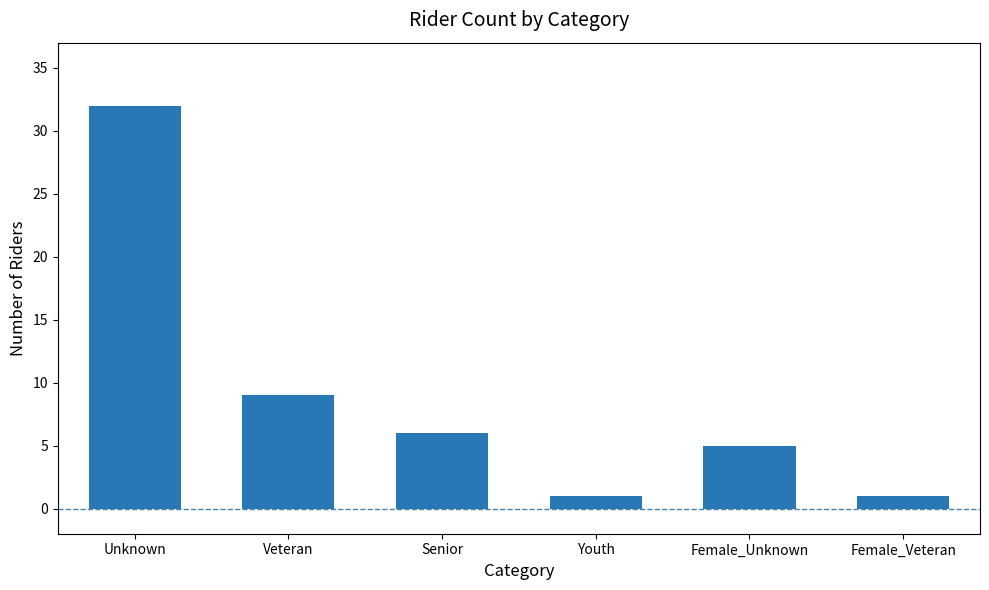

Approximately how many times larger is the value at Veteran compared to Youth?

9.0